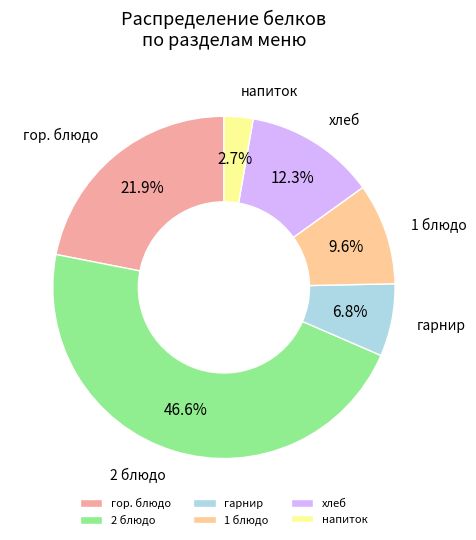

How many segments does this pie chart have?

6